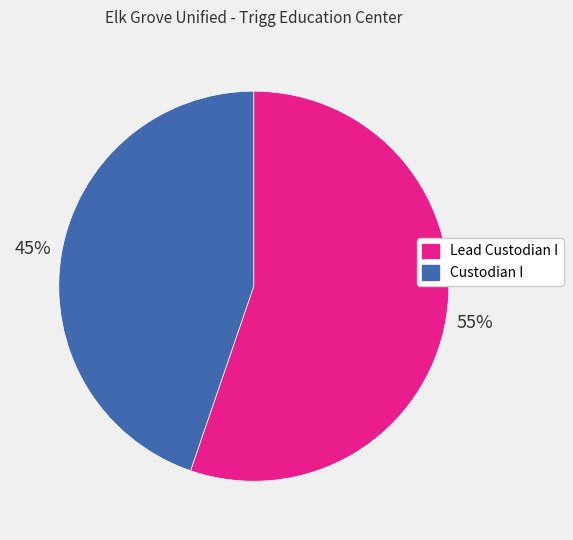

Combined, do Lead Custodian I and Custodian I account for over 50%?

Yes